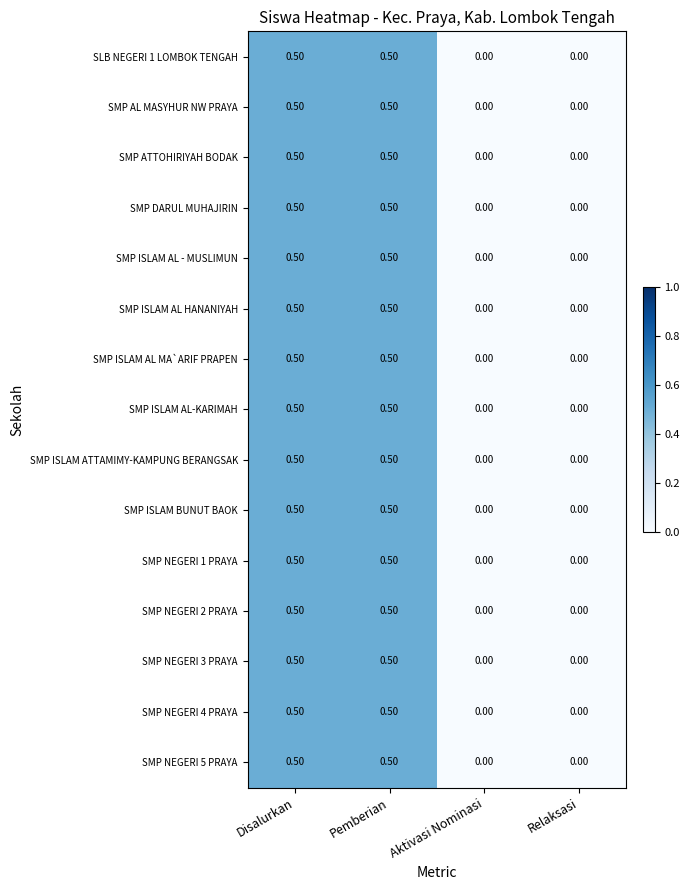

What is the total value across all series at Disalurkan?

7.5